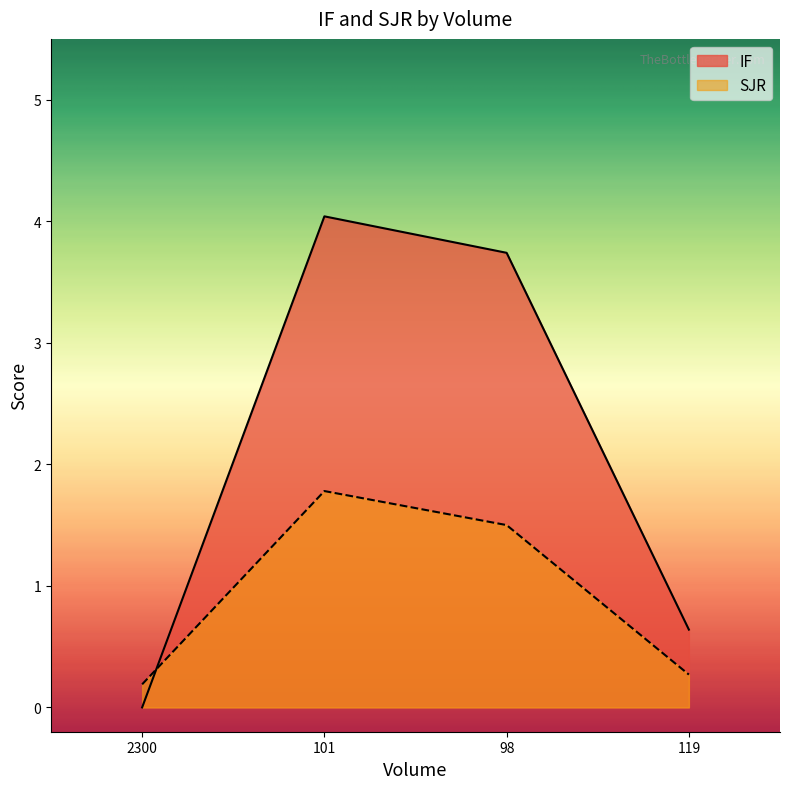

True or false: SJR and IF intersect in this chart.

True